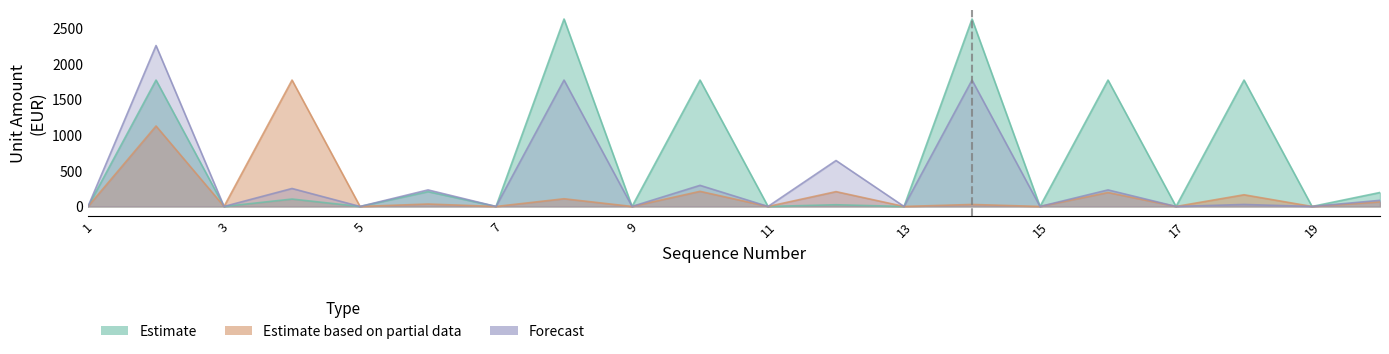

Reading left to right, transcribe all the data shown in this chart.

Estimate: 0	1772	0	104	0	208	0	2628	0	1772	0	24	0	2628	0	1772	0	1772	0	196
Estimate based on partial data: 0	1128	0	1772	0	34	0	108	0	212	0	208	0	28	0	196	0	164	0	64
Forecast: 0	2256	0	252	0	232	0	1772	0	296	0	644	0	1772	0	232	0	28	0	86